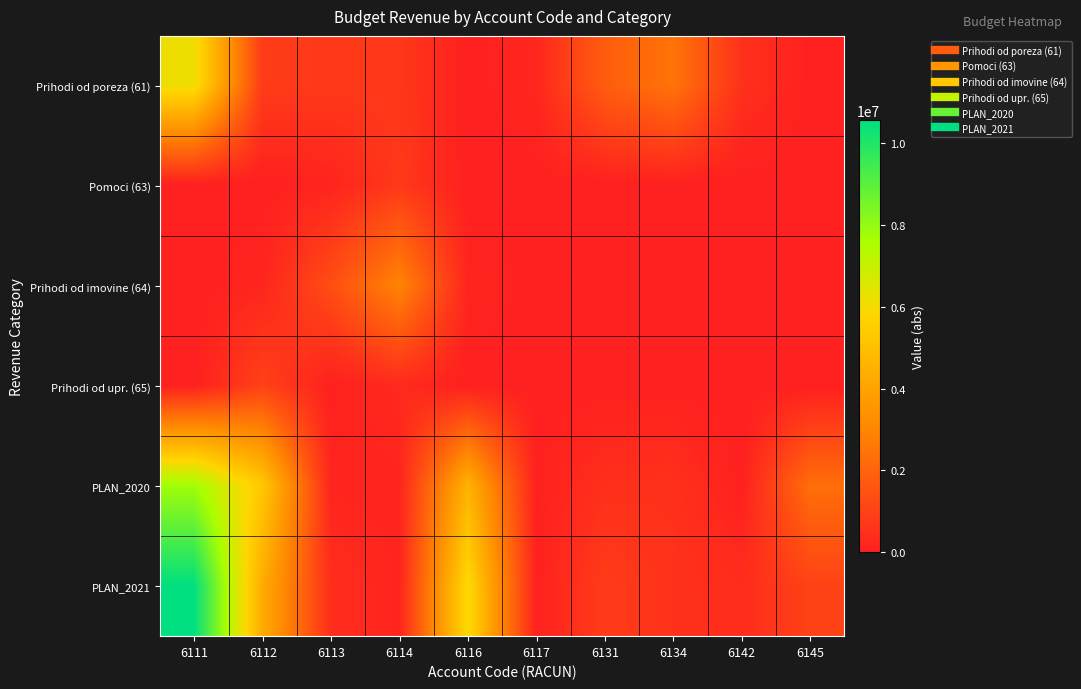

Which series changed the most between 6113 and 6134?

Prihodi od poreza (61)